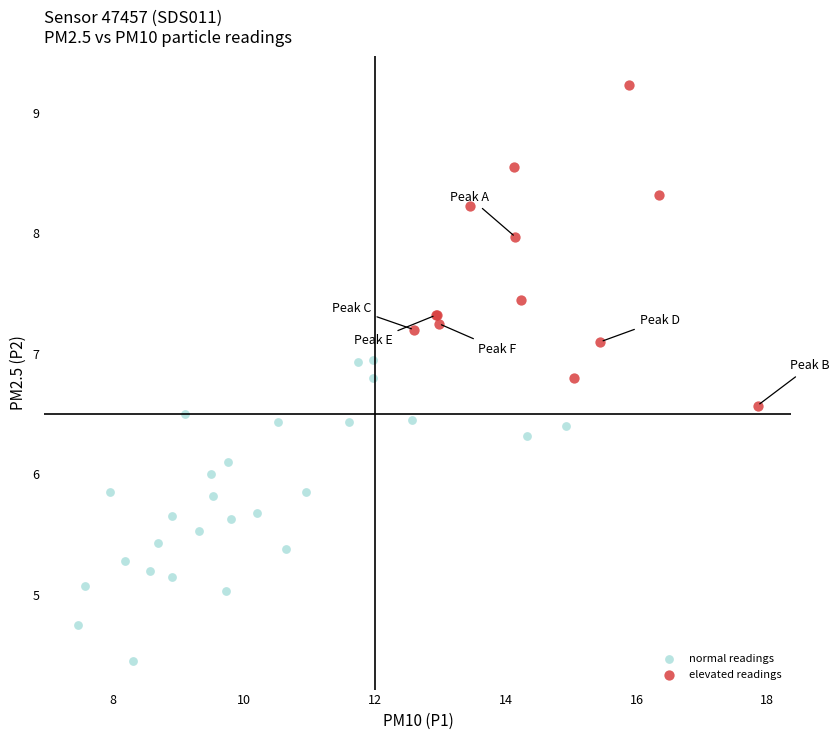

Which series contains the lowest Y value?

normal readings